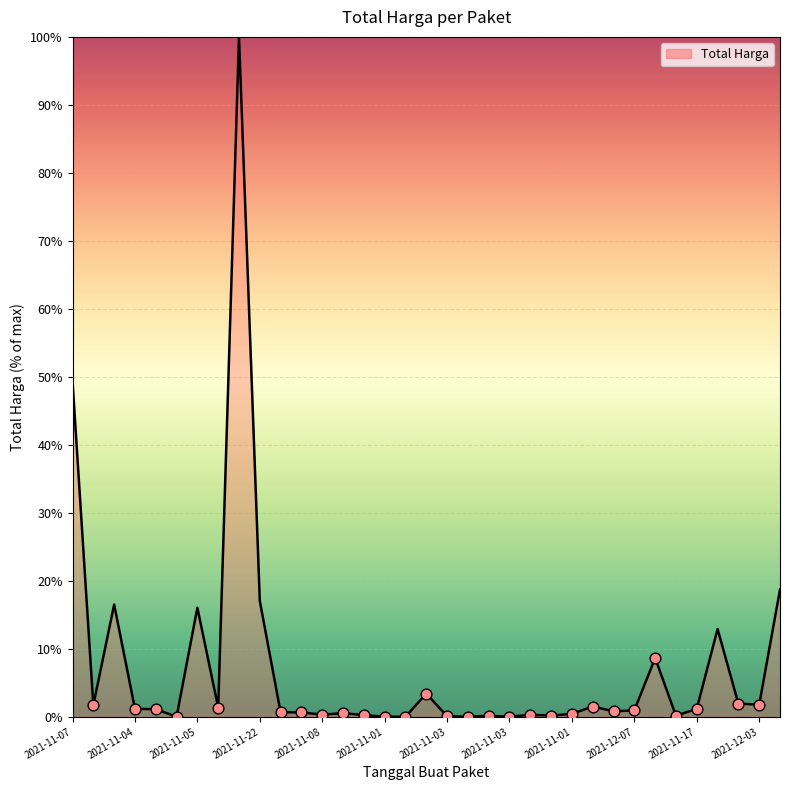

What is the greatest value displayed?

100.0